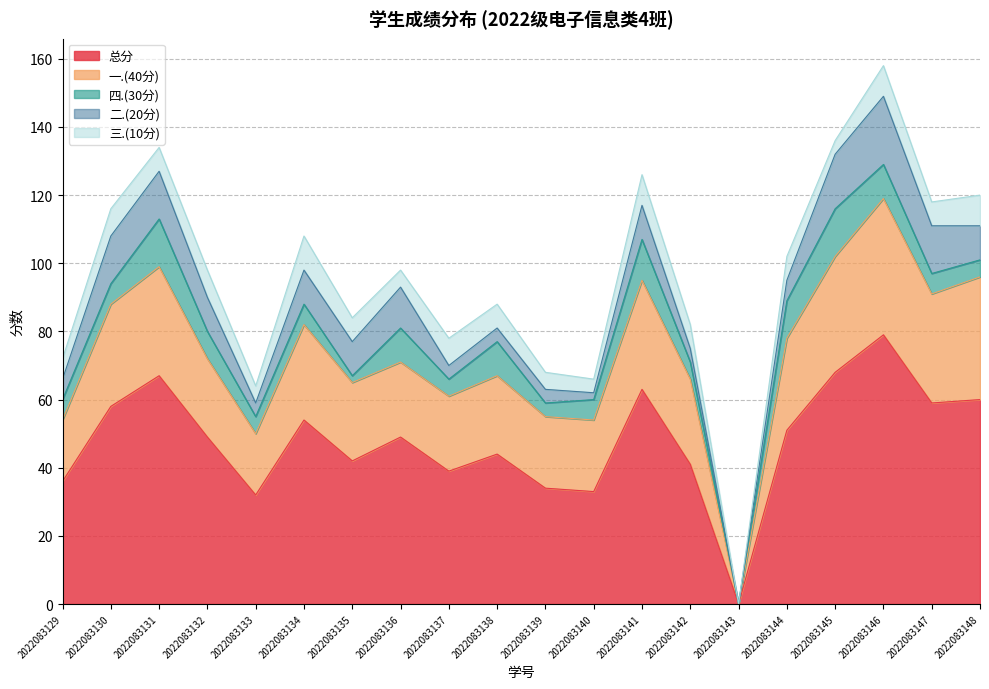

Where do 四.(30分) and 三.(10分) first cross each other?

2022083130 and 2022083131